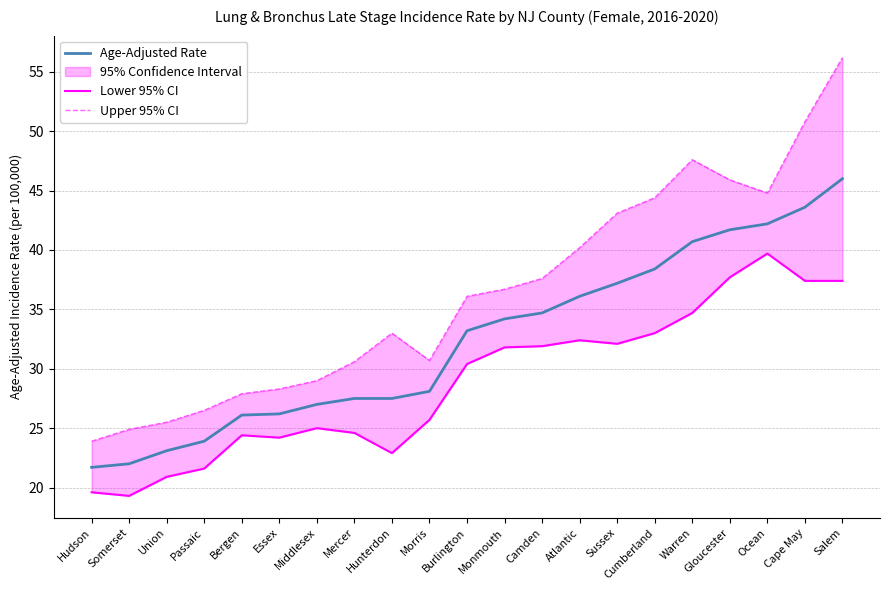

What is the sum of the Lower 95% CI values at Sussex and Union?

53.0